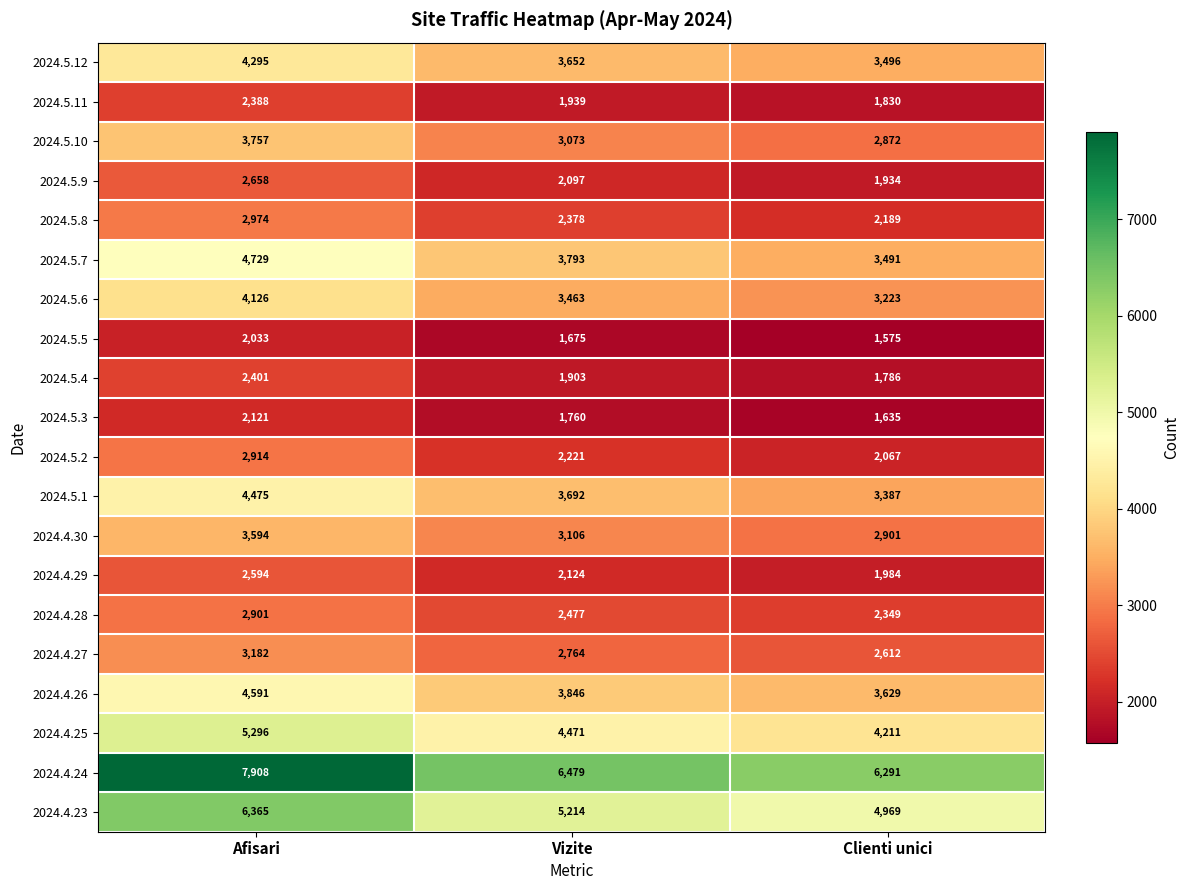

How many series are shown in this chart?

20